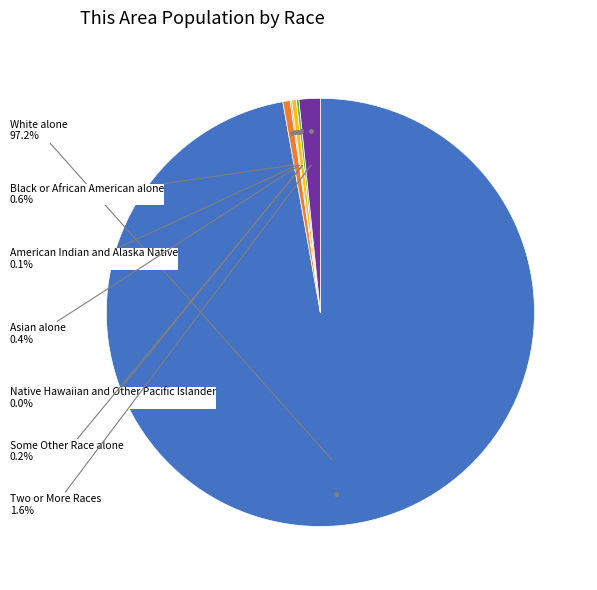

Which has a higher value, Black or African American alone or Native Hawaiian and Other Pacific Islander?

Black or African American alone